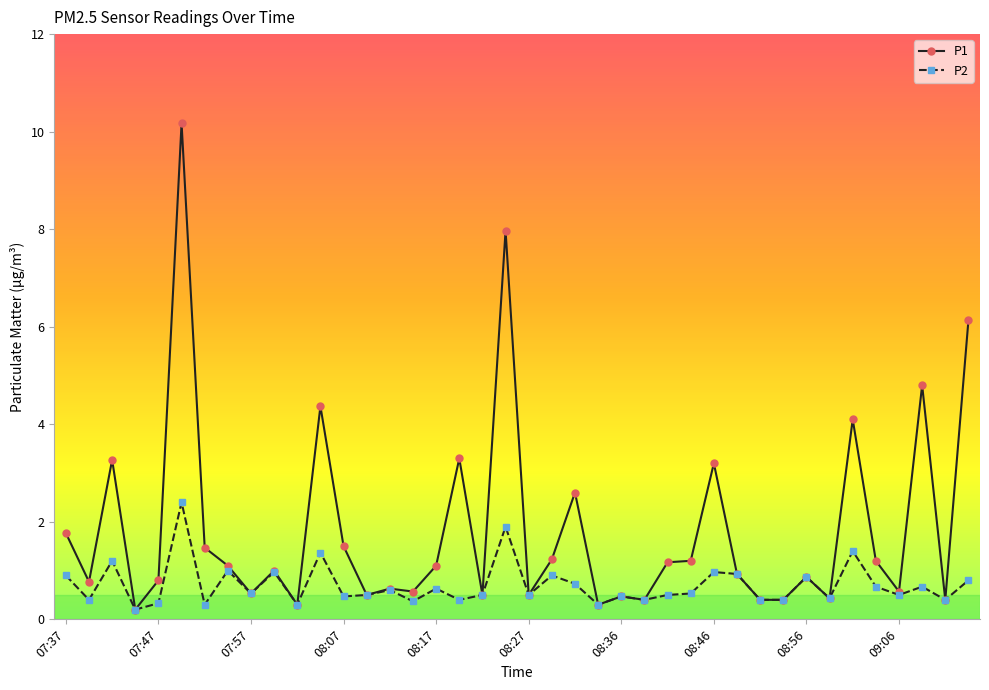

What is the minimum value shown in the chart?

0.2